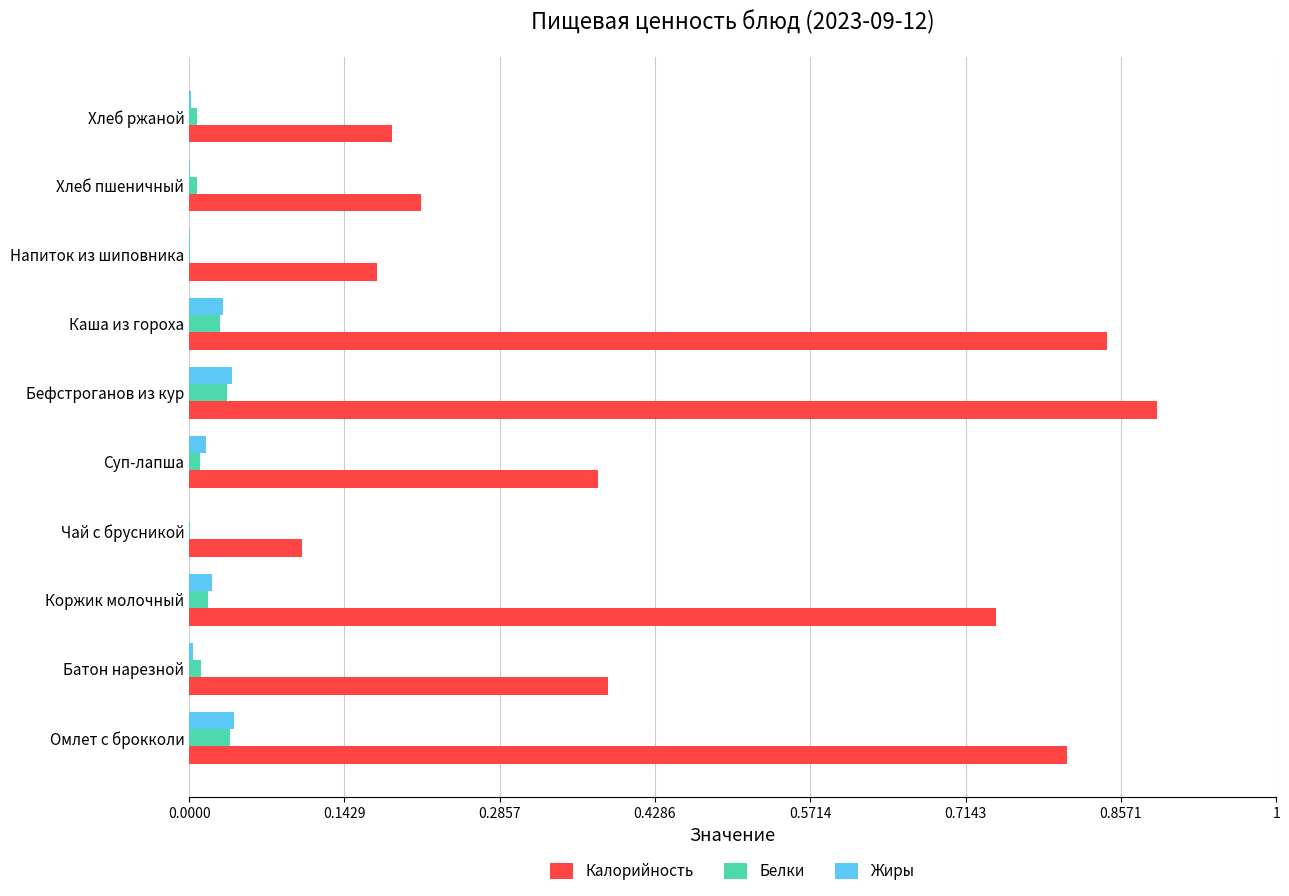

At which category is the sum across all series the highest?

Бефстроганов из кур